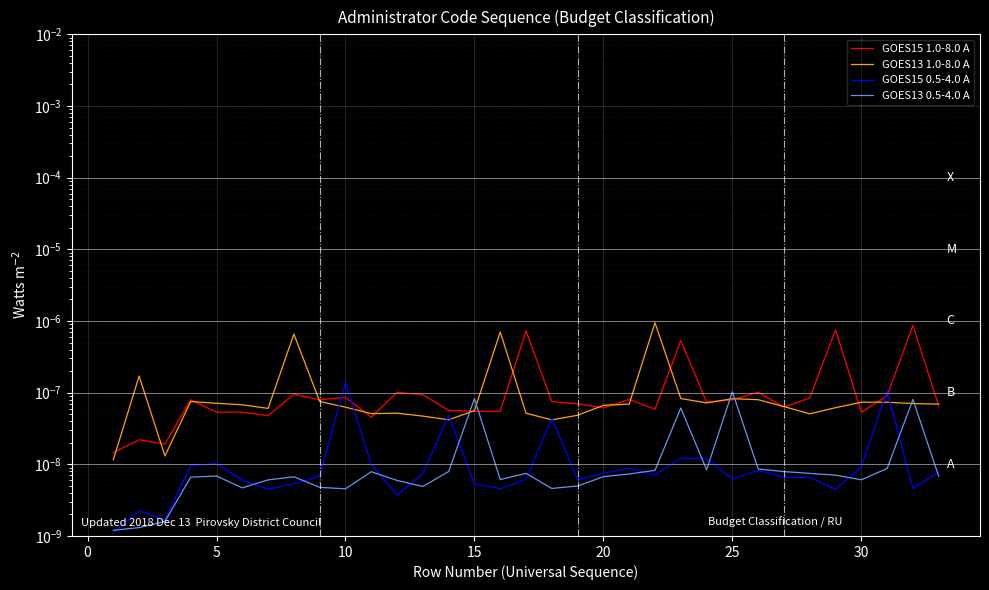

True or false: GOES15 0.5-4.0 A has more than 1 interior local peaks.

True